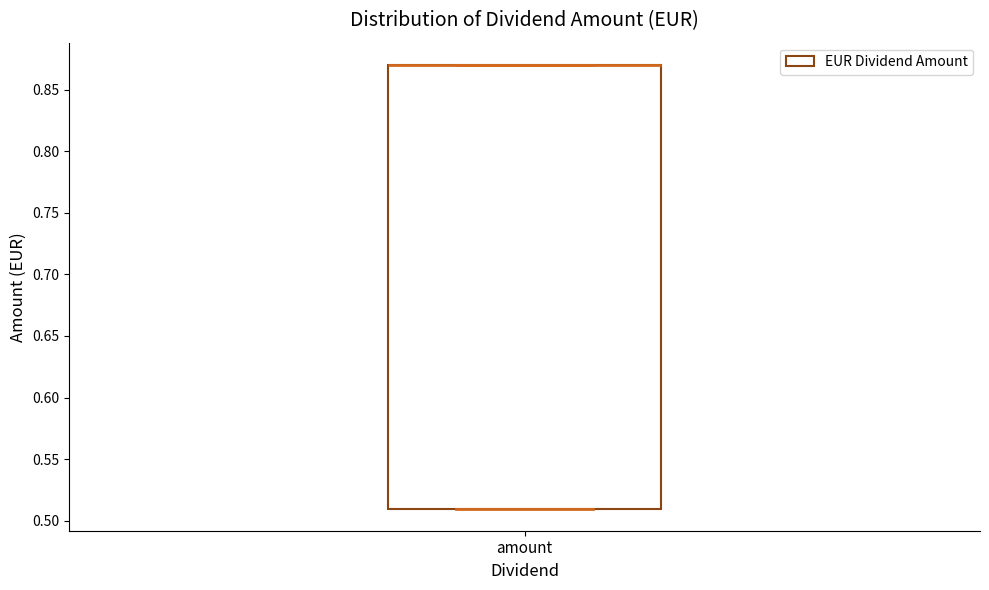

Read this box plot against the y-axis: the position of the median line, the range covered by the box, and the ends of both whiskers. The values are not printed on the chart, so give them approximately, as read against the axis.

median 0.87 (drawn on the box's upper edge), box 0.51 to 0.87, whiskers 0.51 to 0.87